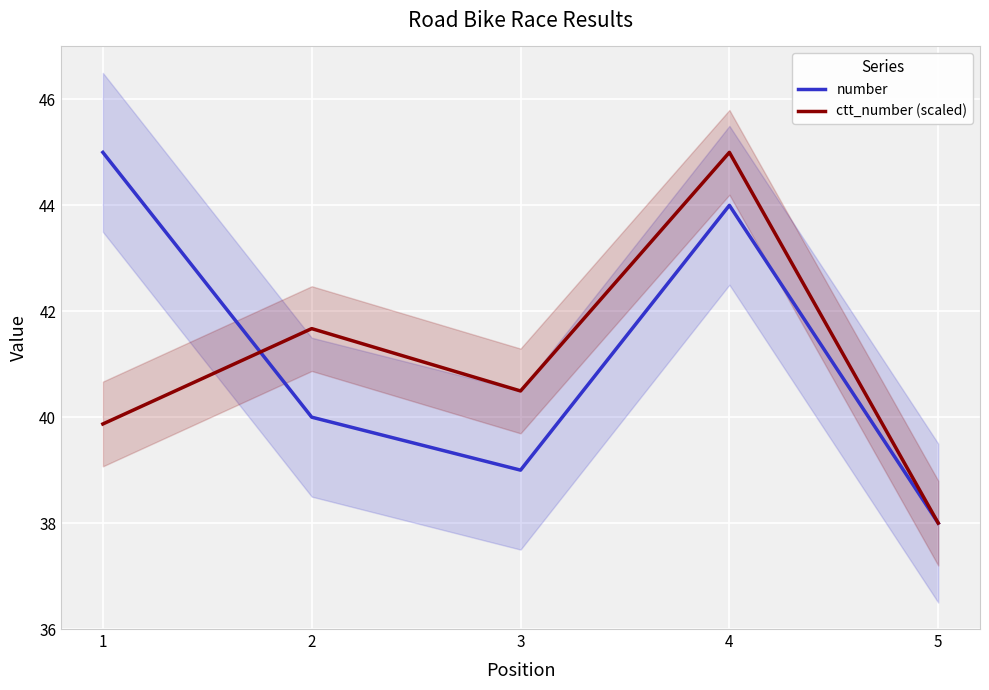

Where do number and ctt_number (scaled) first cross each other?

1 and 2